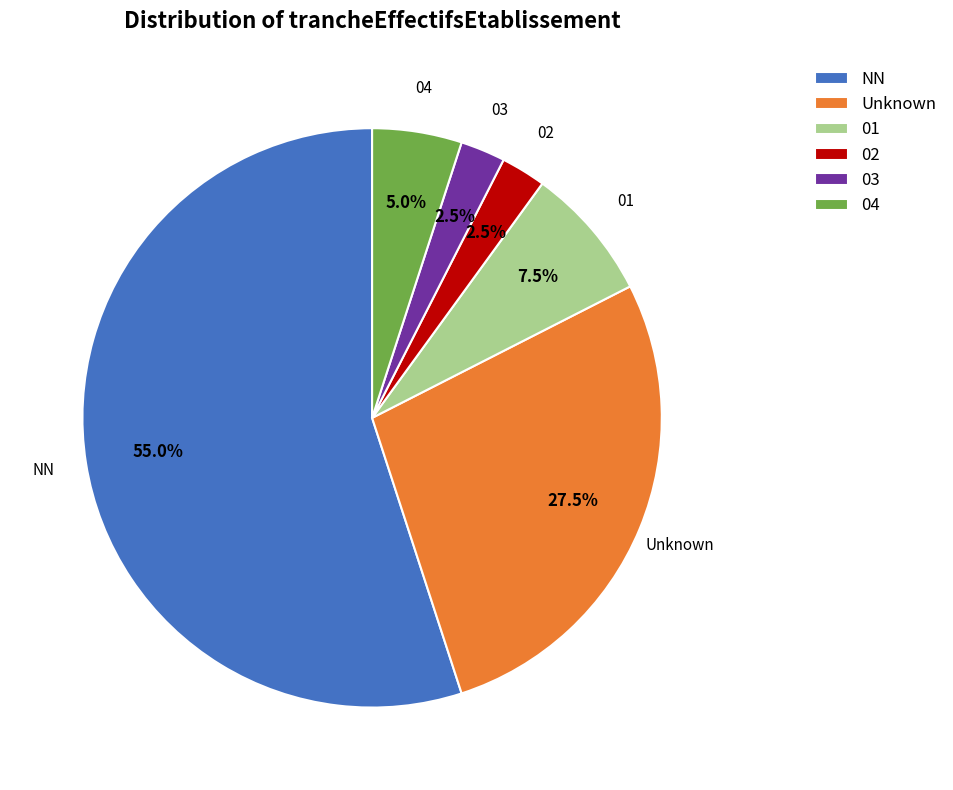

Which category has the biggest portion of the pie?

NN